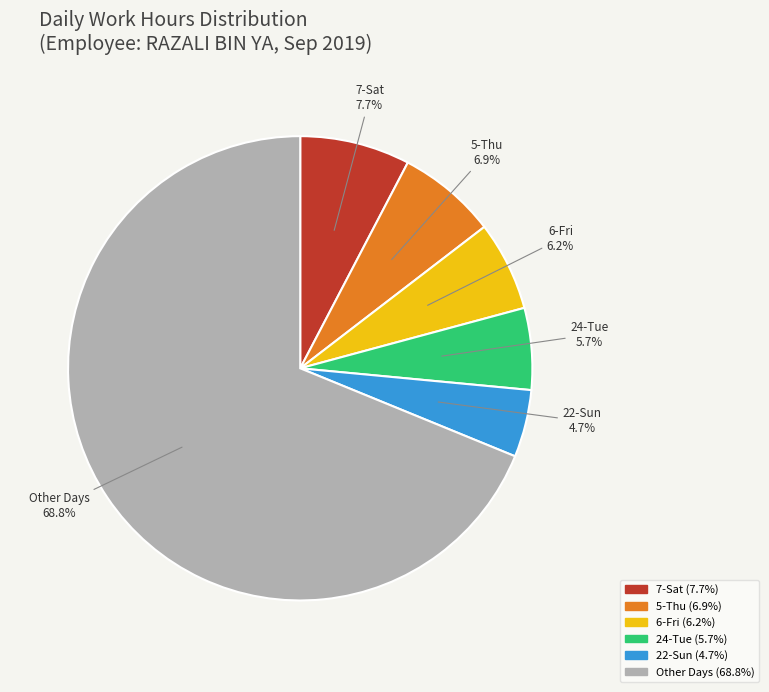

How many segments does this pie chart have?

6